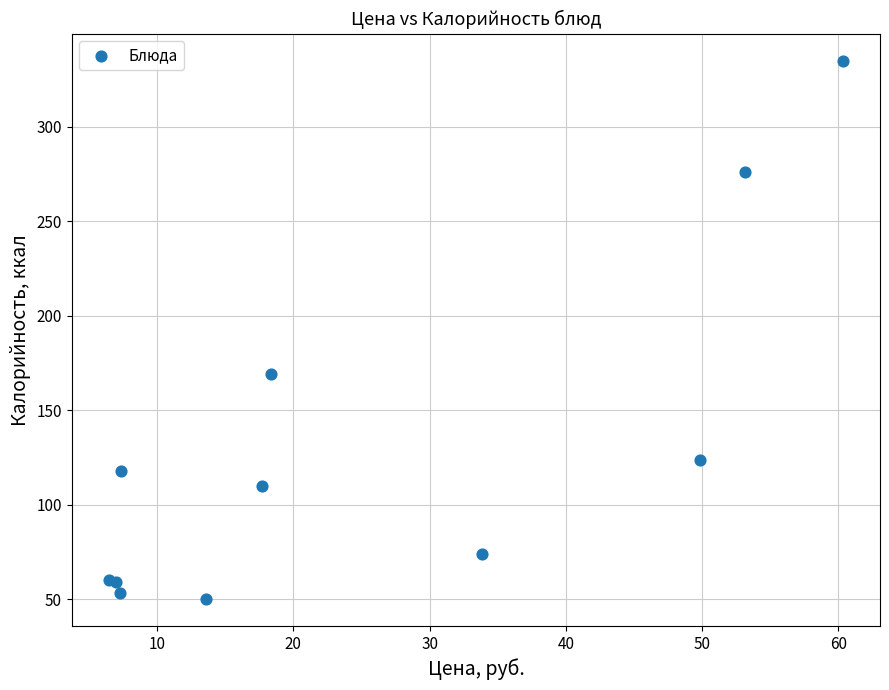

What Y value in the scatter plot is closest to 192?

169.0